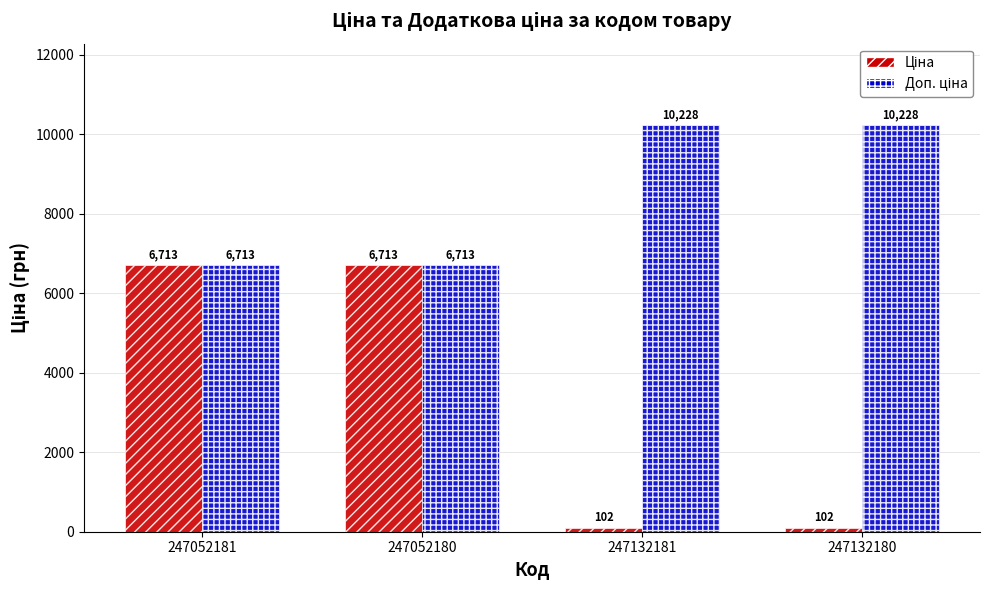

At how many categories does at least one series exceed 3433?

4